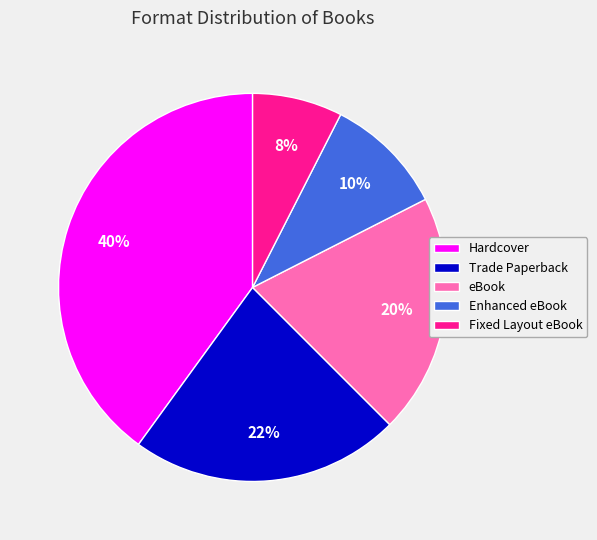

To the nearest percent, what portion does Enhanced eBook represent?

10%